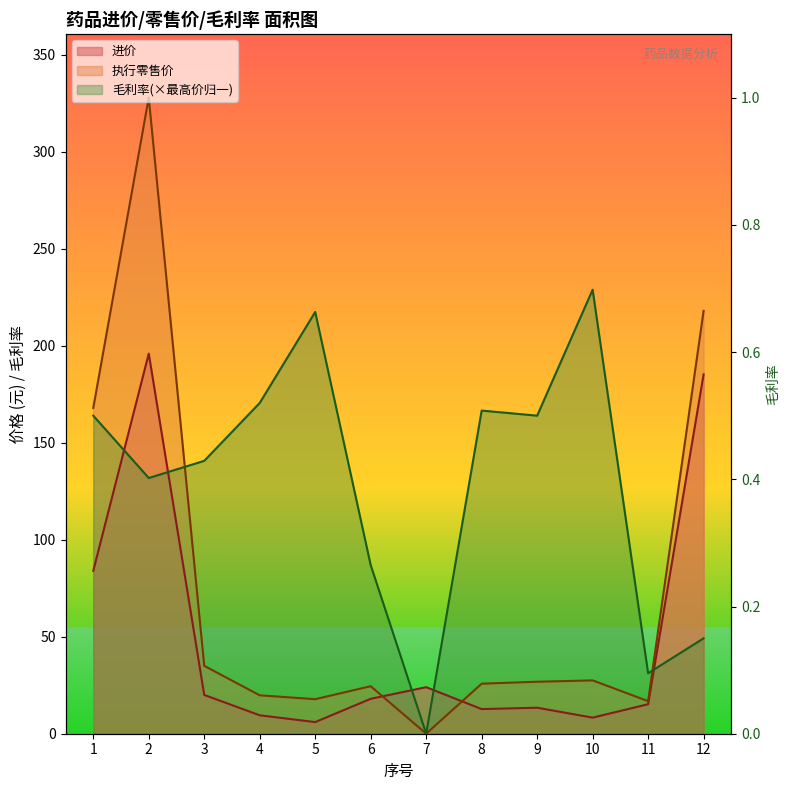

How many lines are shown in the chart?

3